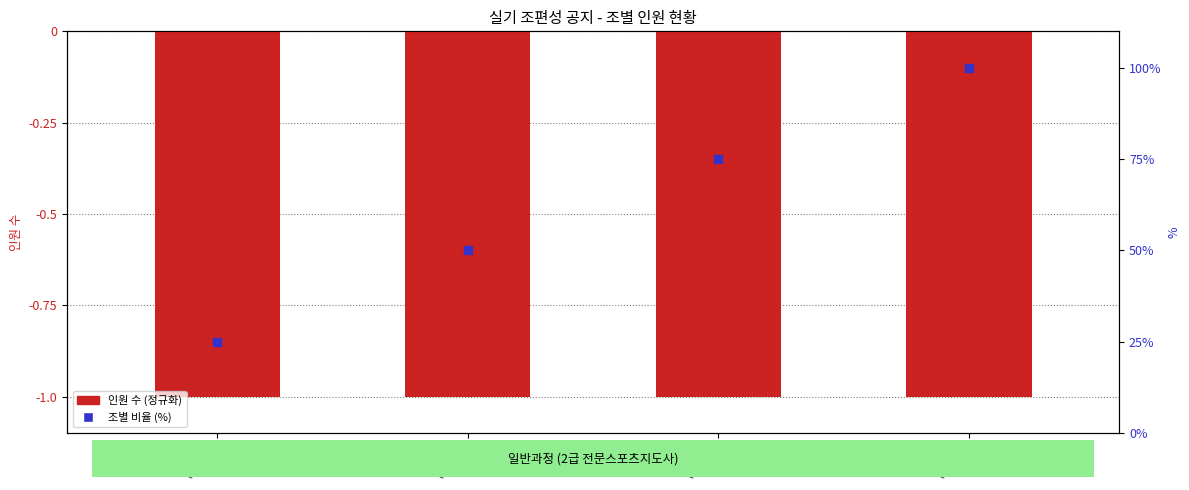

Which series has the largest total across all categories?

조별 비율 (%)